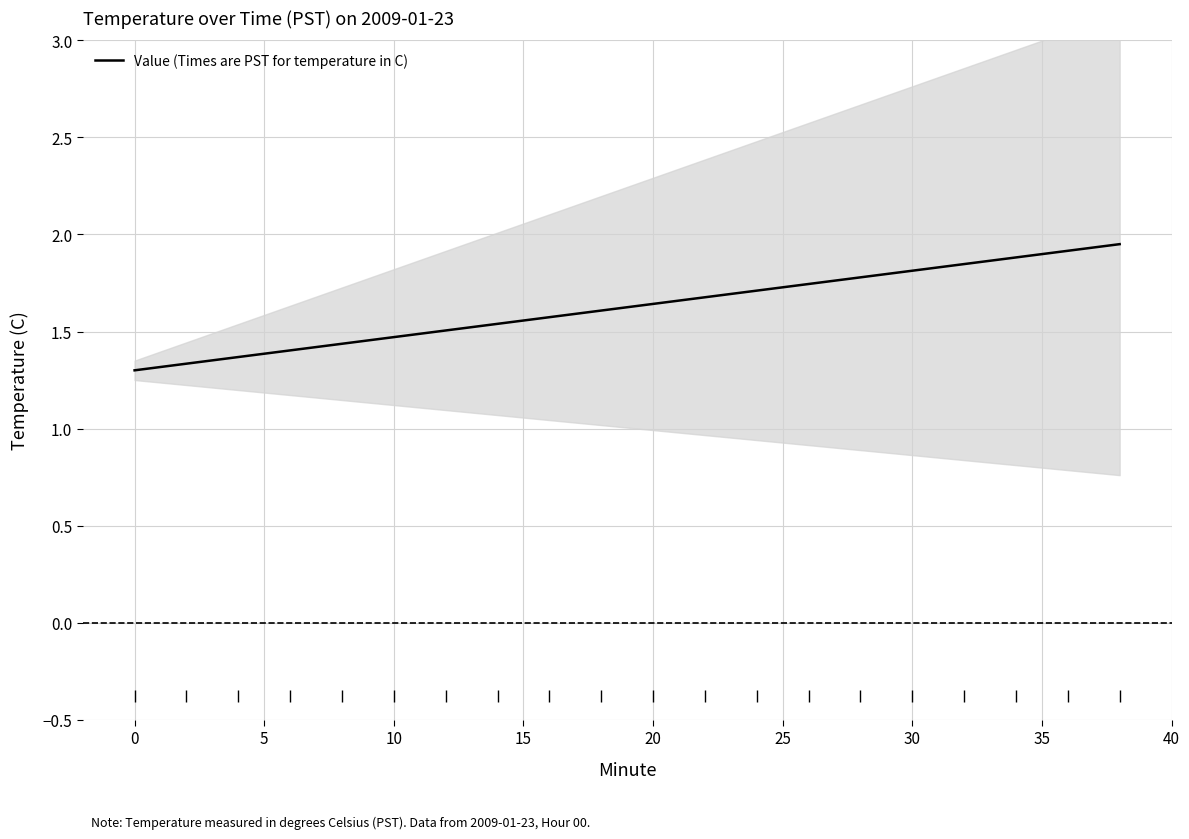

Is this an area chart (filled region under the line)?

No